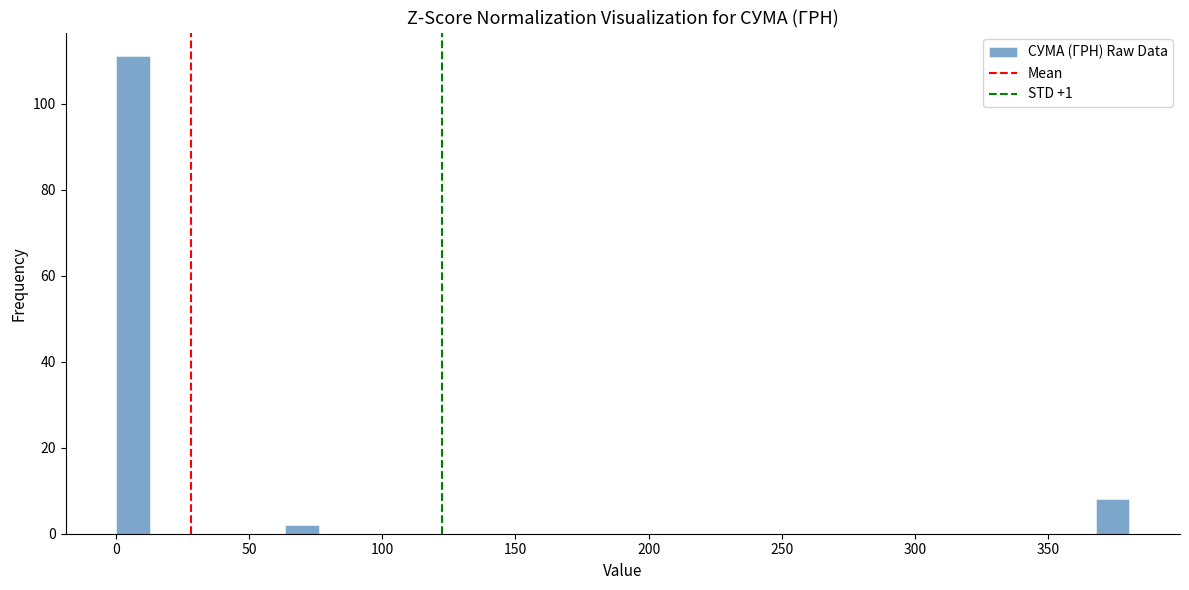

Around what value on the x-axis is the tallest bar? Give the approximate position of its centre, as read against the axis.

5